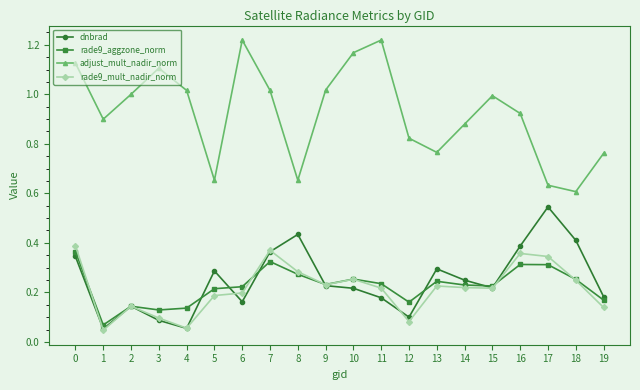

At how many categories does at least one series exceed 0?

20